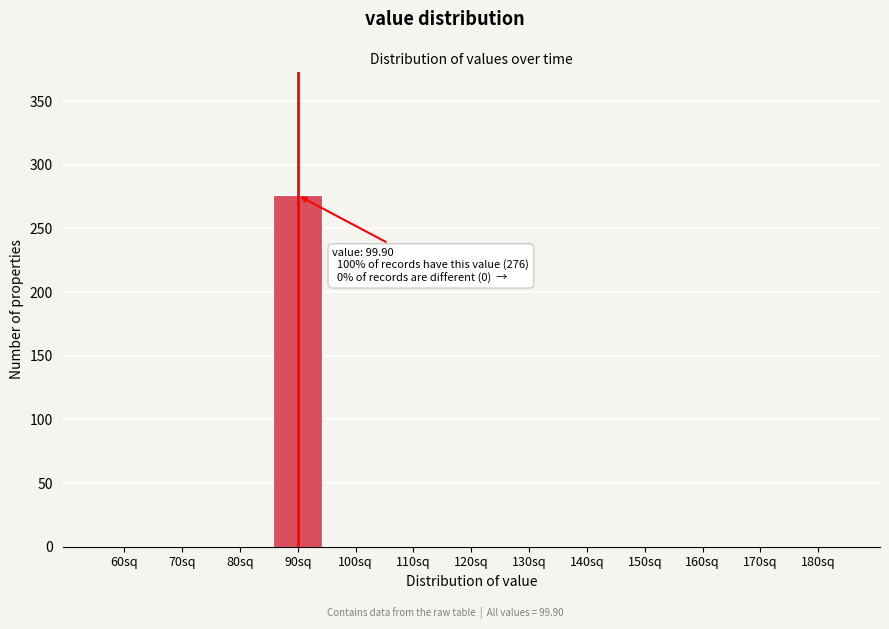

The value at 140sq is 0. True or false?

True